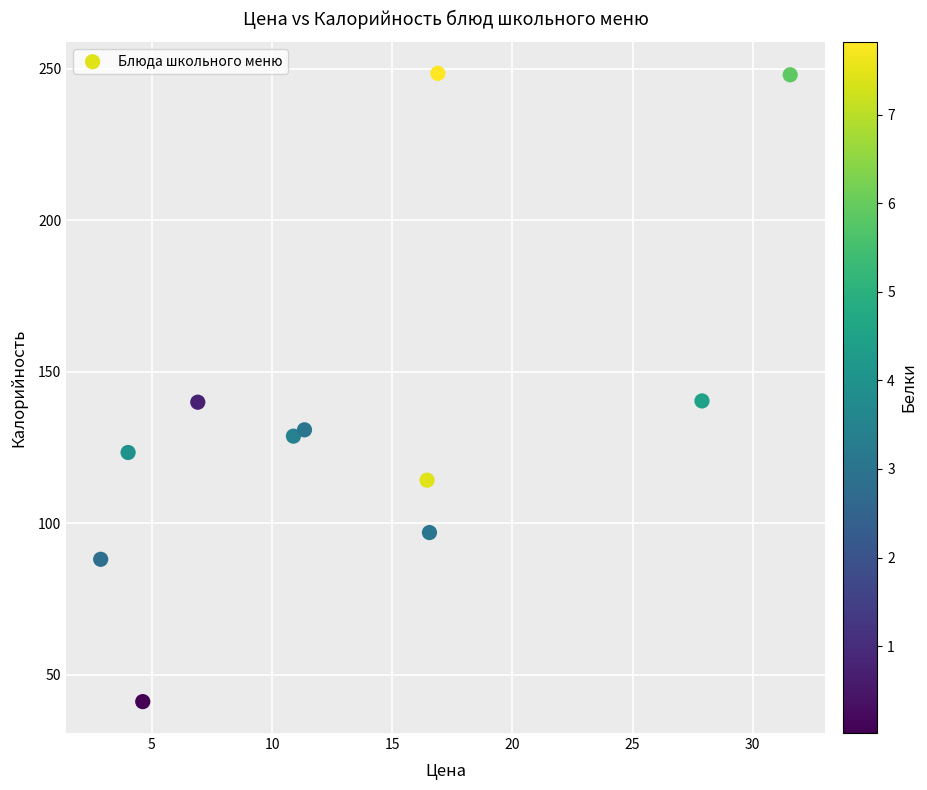

What is the average X value?

13.6